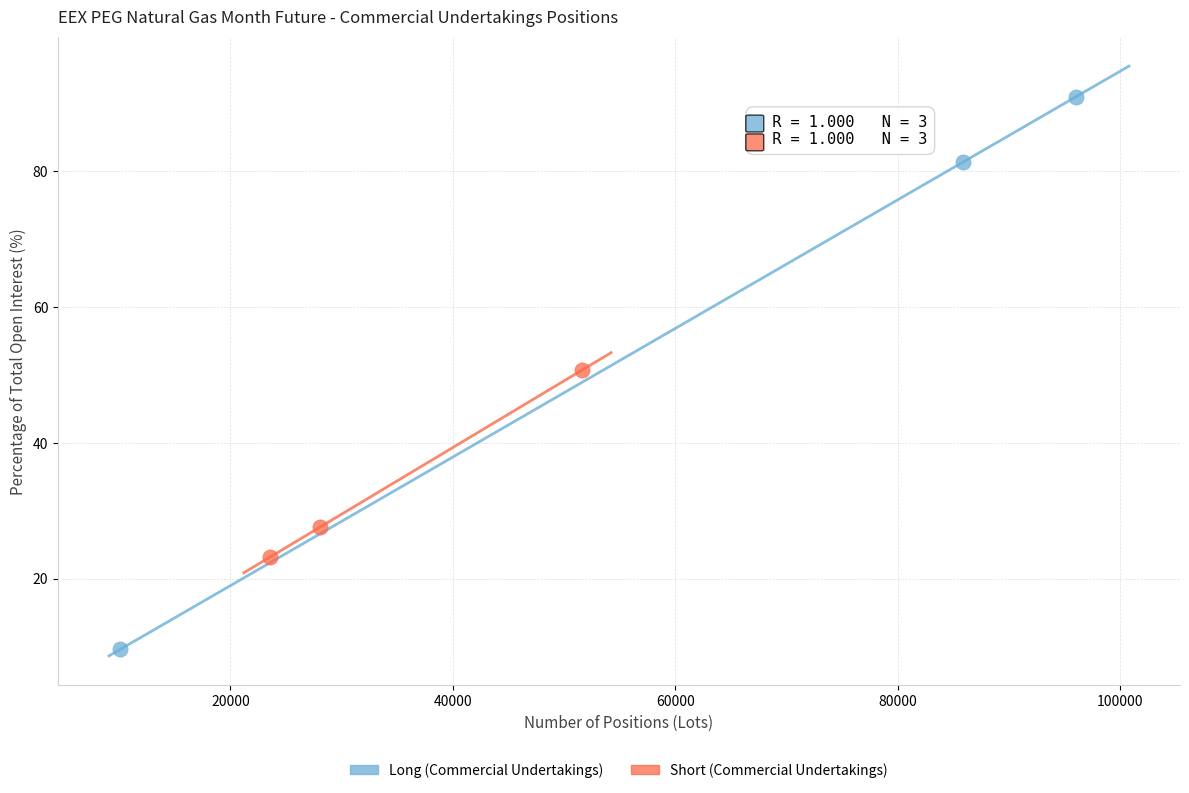

Which series reaches the minimum Y coordinate?

Long (Commercial Undertakings)